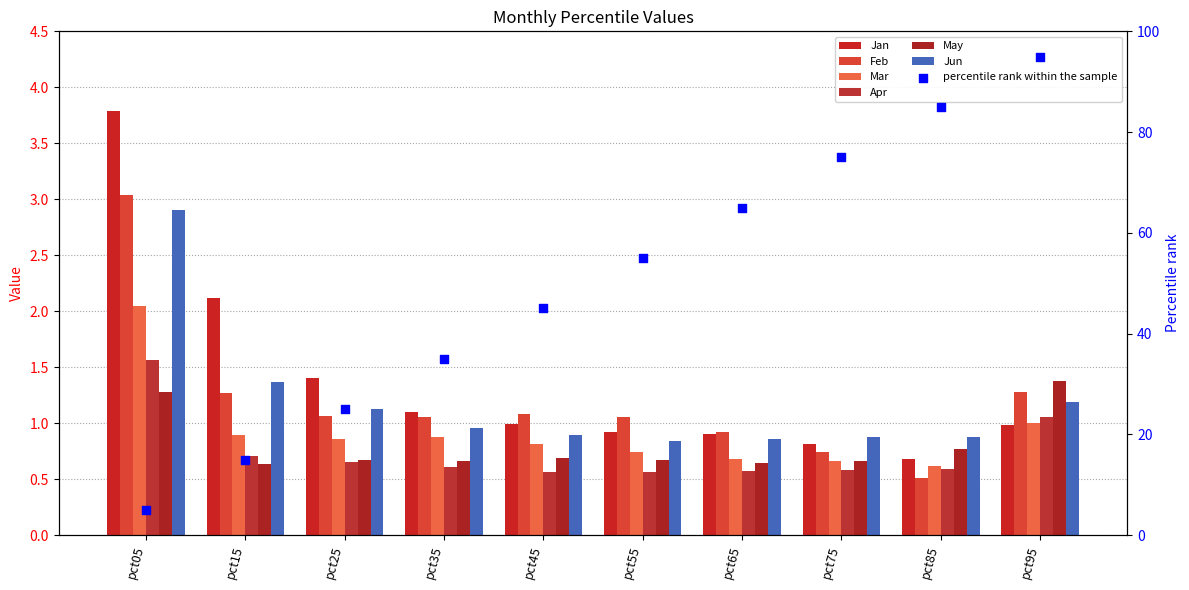

Which series contains the highest Y value?

Jan